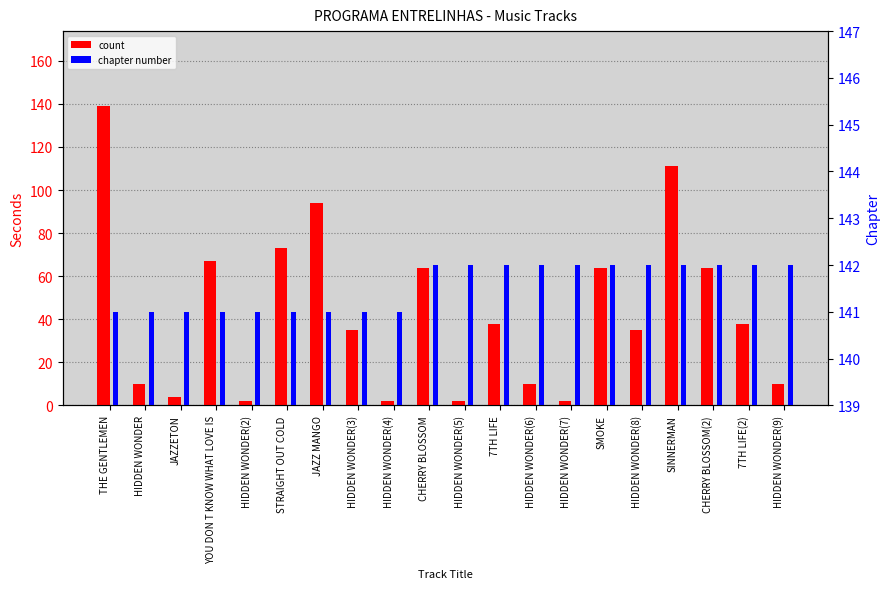

At which category is the sum across all series the highest?

THE GENTLEMEN